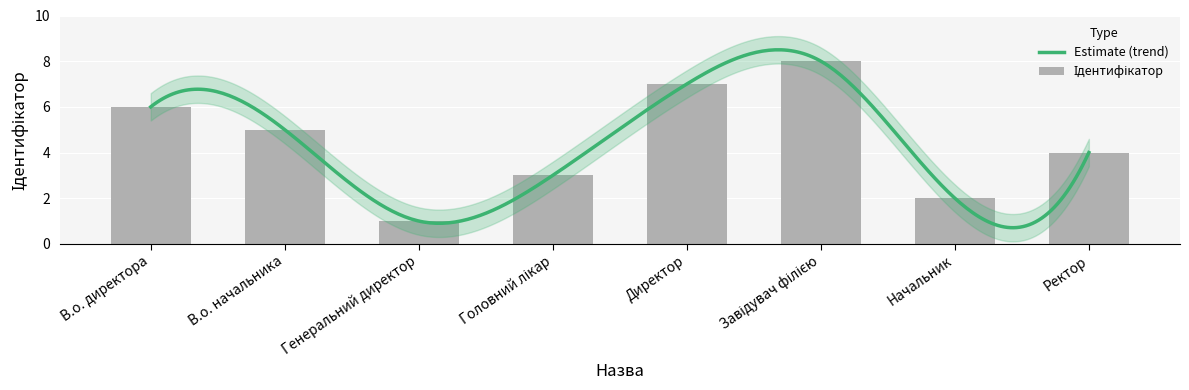

Count the number of values greater than 5.

3